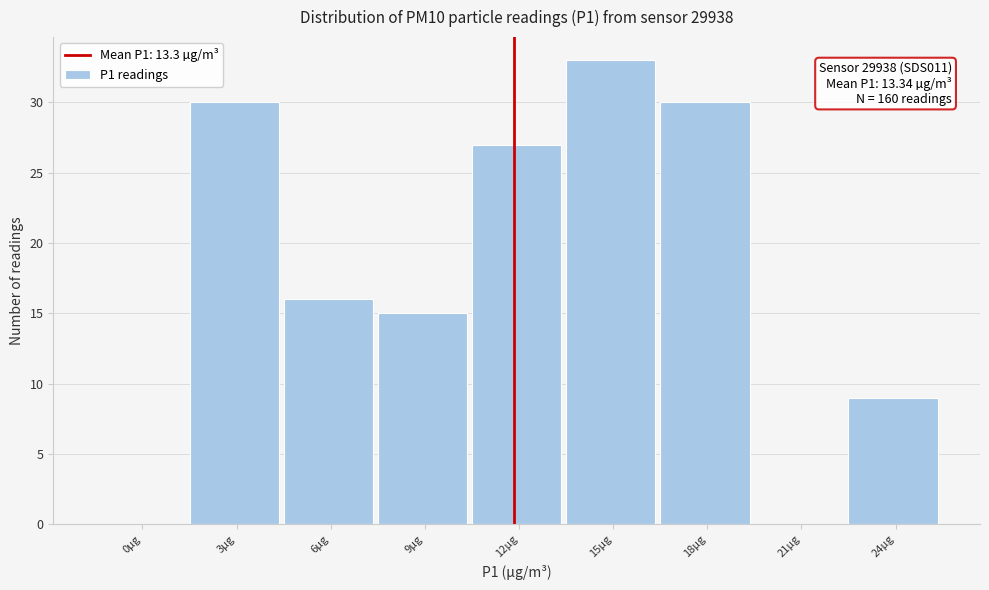

Reading left to right, what are all the values shown in this chart?

0µg=0	3µg=30	6µg=16	9µg=15	12µg=27	15µg=33	18µg=30	21µg=0	24µg=9